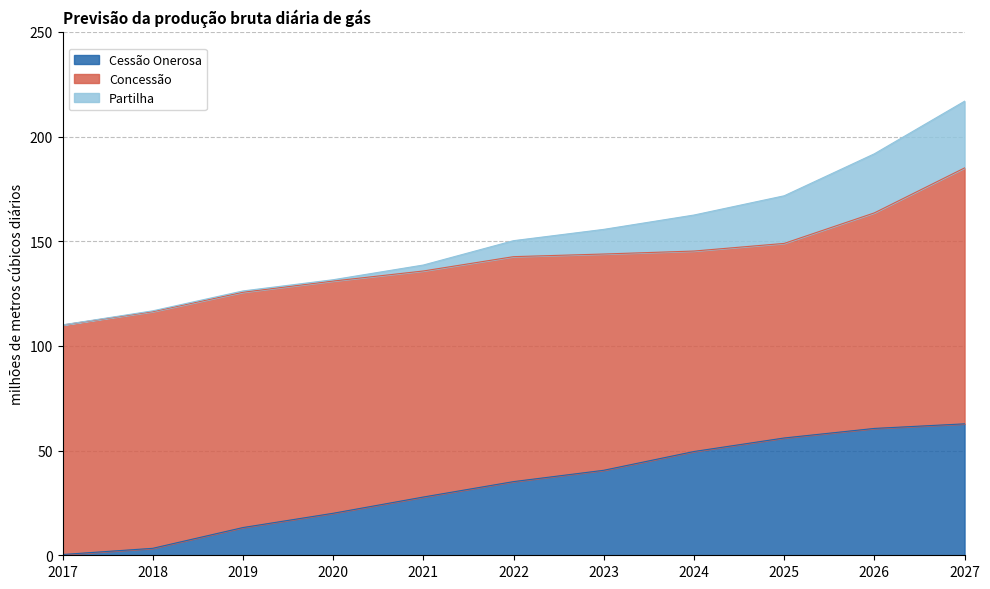

What is the sum of the Concessão values at 2023 and 2019?

215.7